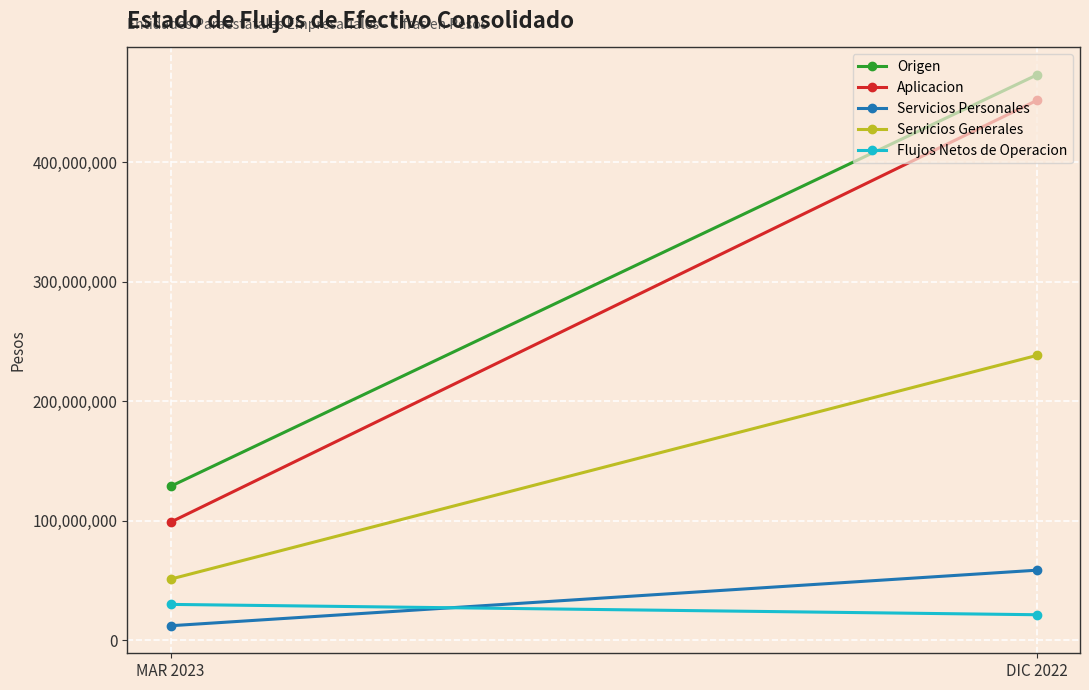

What is the value of the Servicios Generales point at the 2nd from the left?

238299124